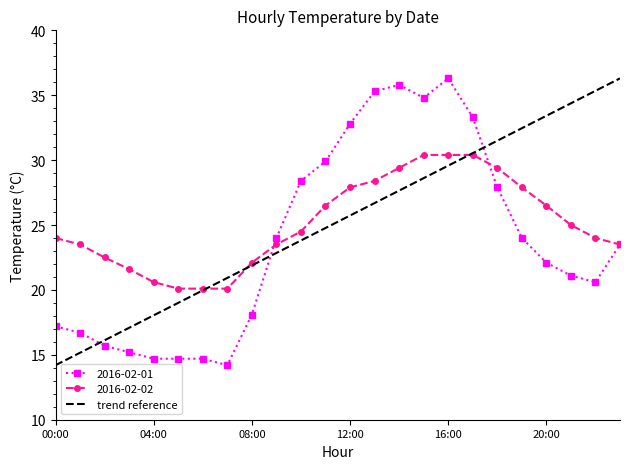

What is the maximum value shown in the chart?

36.3